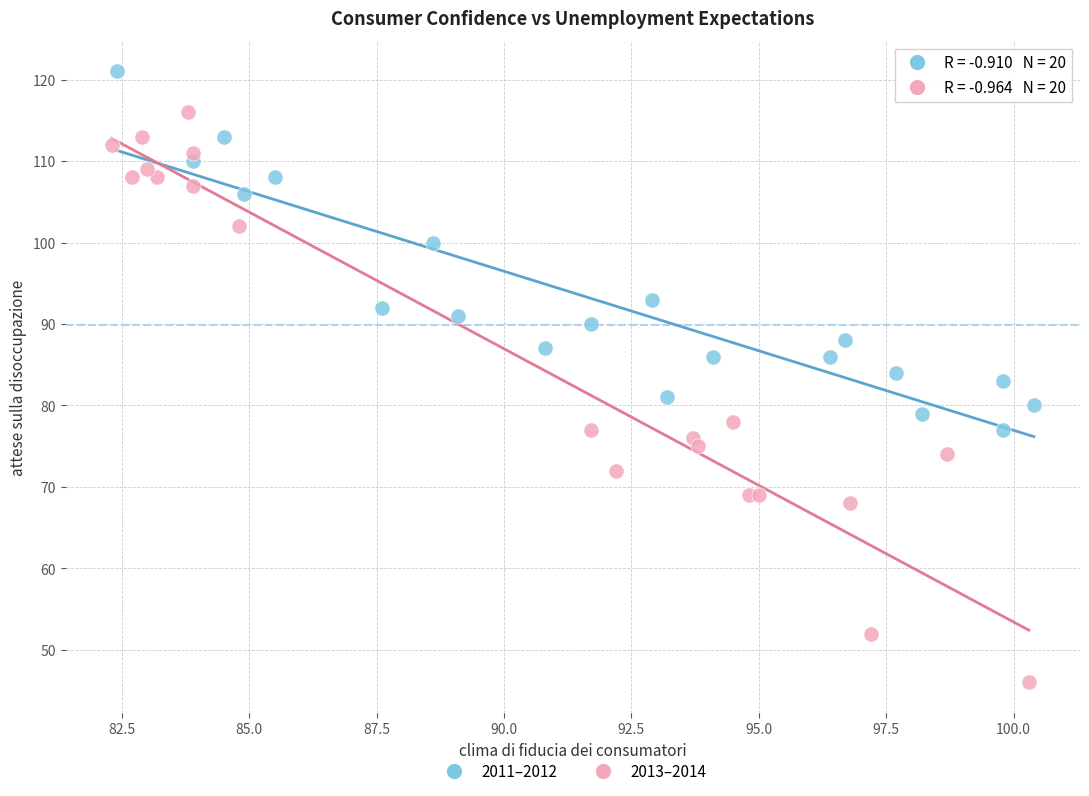

Which series contains the highest Y value?

2011–2012